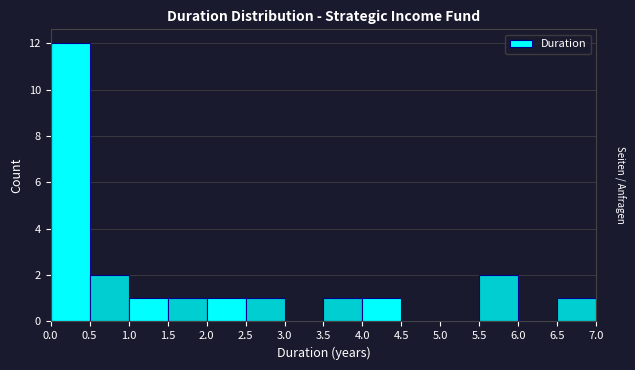

Over which range of the x-axis is the bar tallest?

0.0 to 0.5